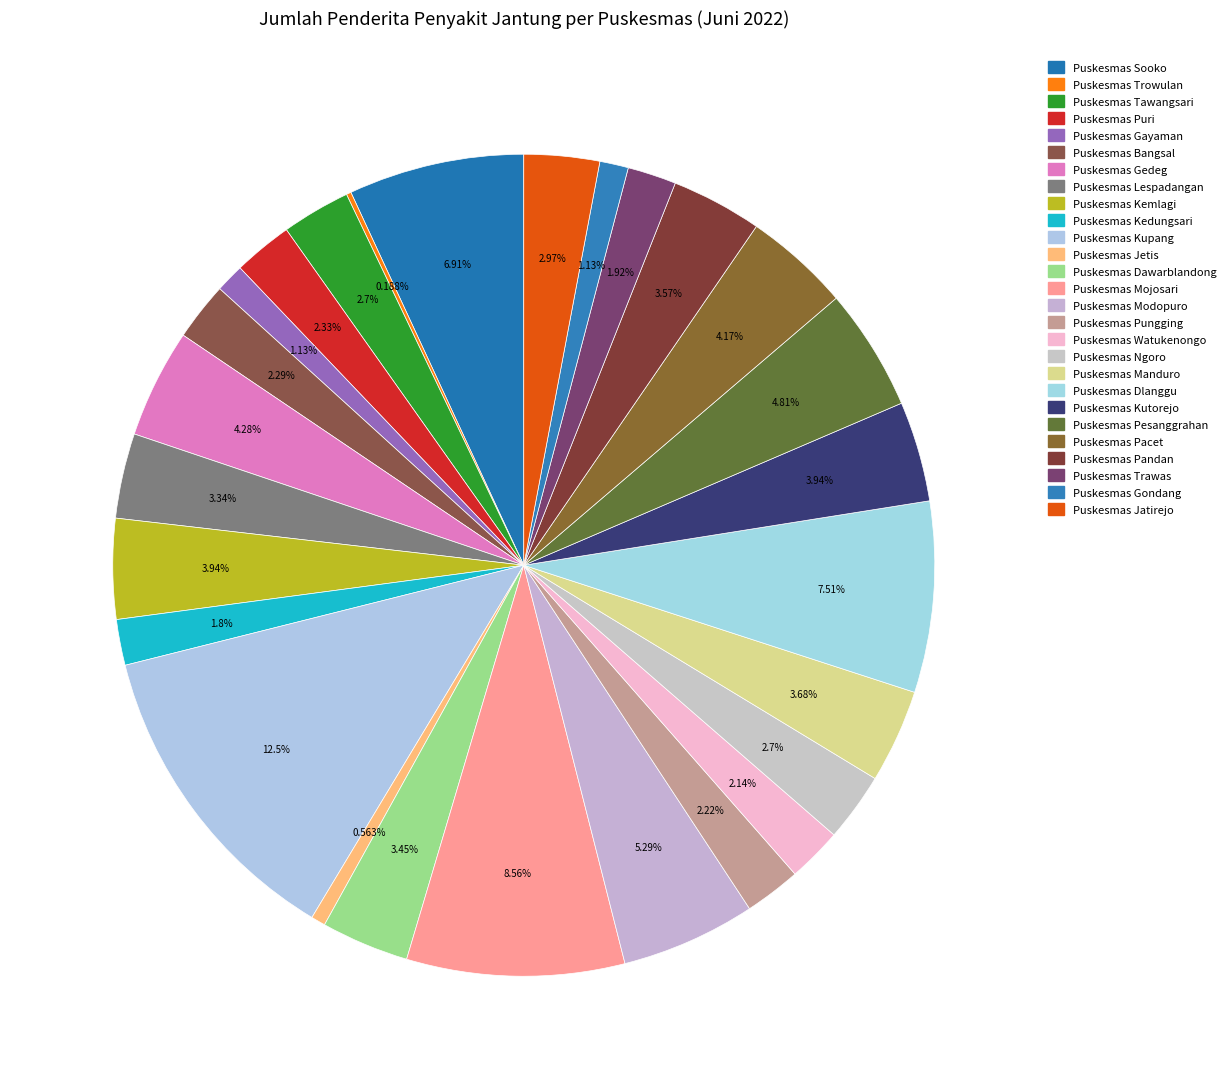

True or false: Puskesmas Pesanggrahan accounts for 5% of the total.

True